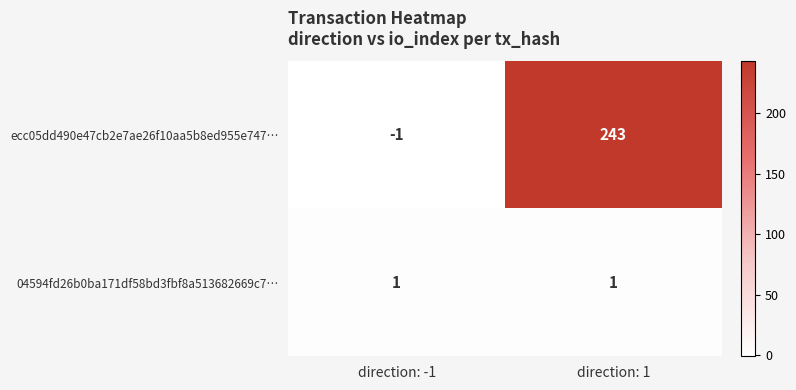

The 04594fd26b0ba171df58bd3fbf8a513682669c7… series shows 1 at direction: -1. True or false?

True